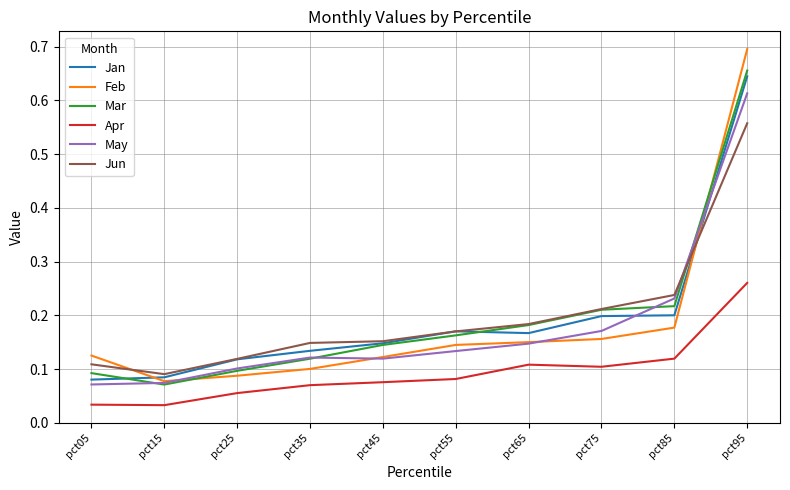

Which series has the widest spread of values?

Feb